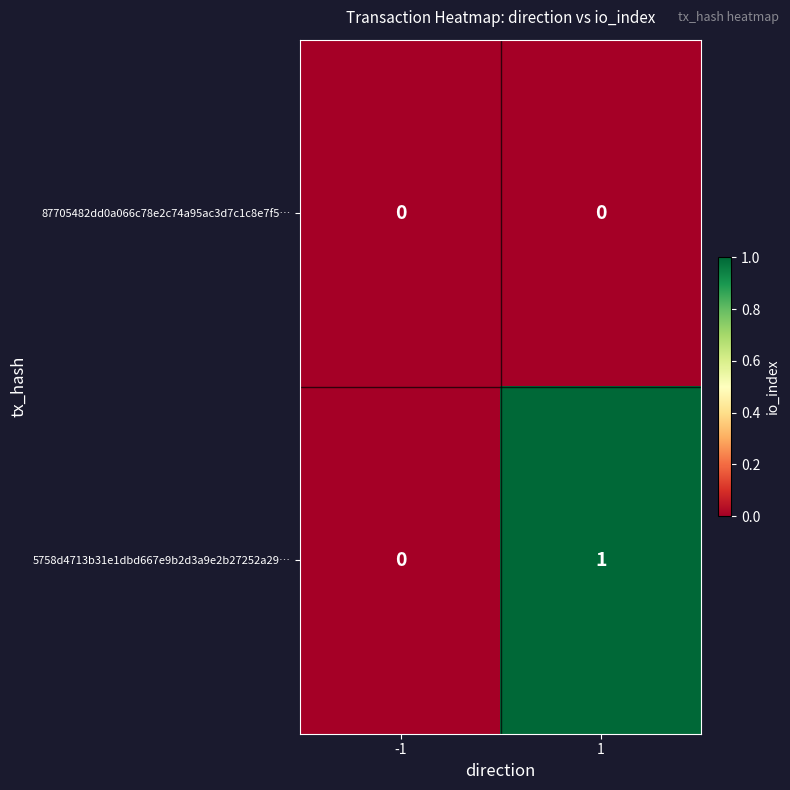

Which series has the largest range (max minus min)?

5758d4713b31e1dbd667e9b2d3a9e2b27252a29…